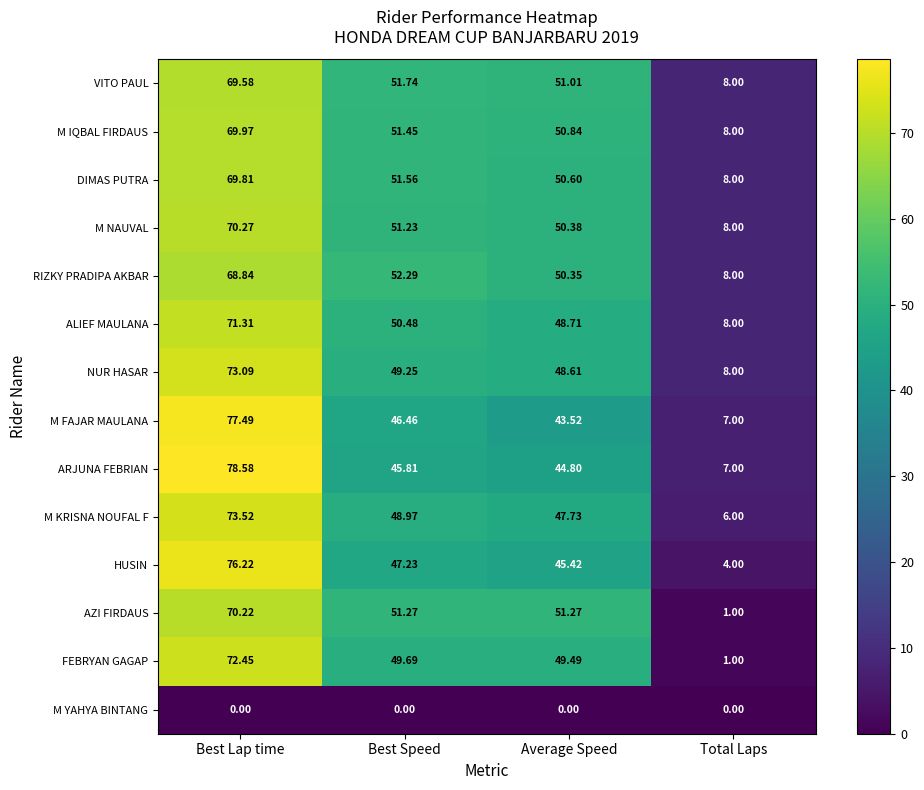

List the labels in order of HUSIN value, largest first.

Best Lap time, Best Speed, Average Speed, Total Laps